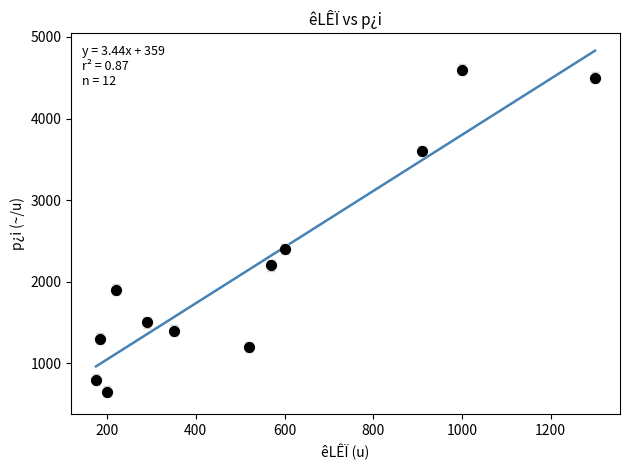

What is the range of Y values (max minus min)?

3950